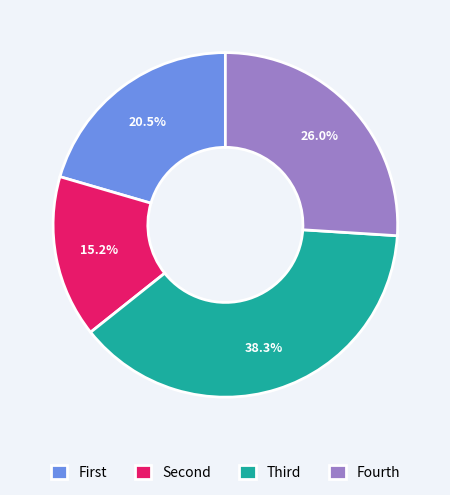

To the nearest percent, what is the difference between the largest and smallest slice percentages?

23%